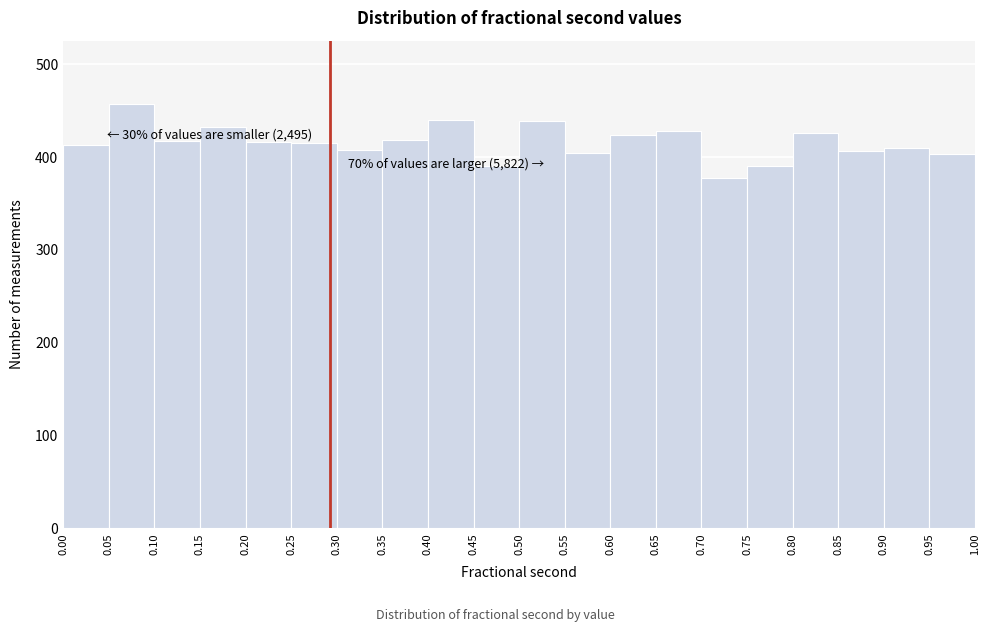

Which range on the x-axis has the tallest bar?

0.05 to 0.10